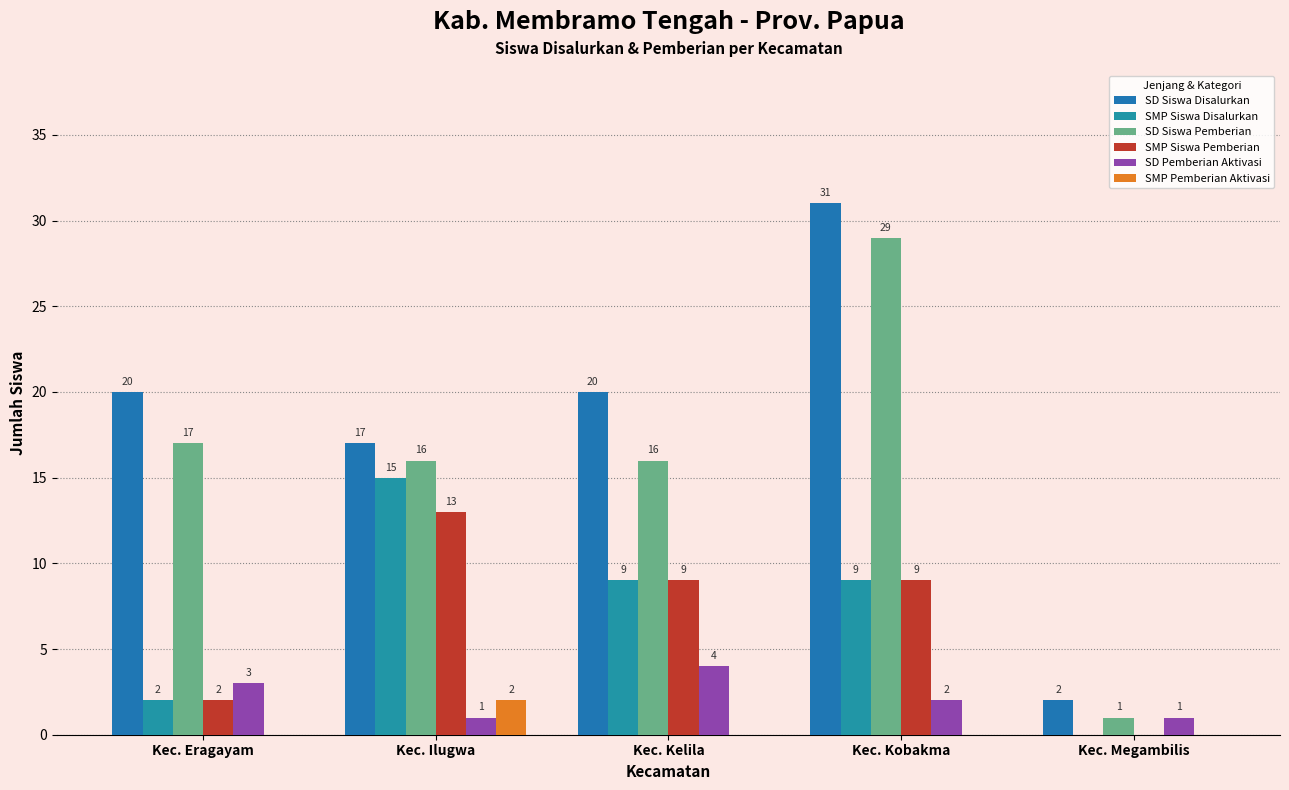

Count the SMP Siswa Pemberian values in the range 2 to 9.

3